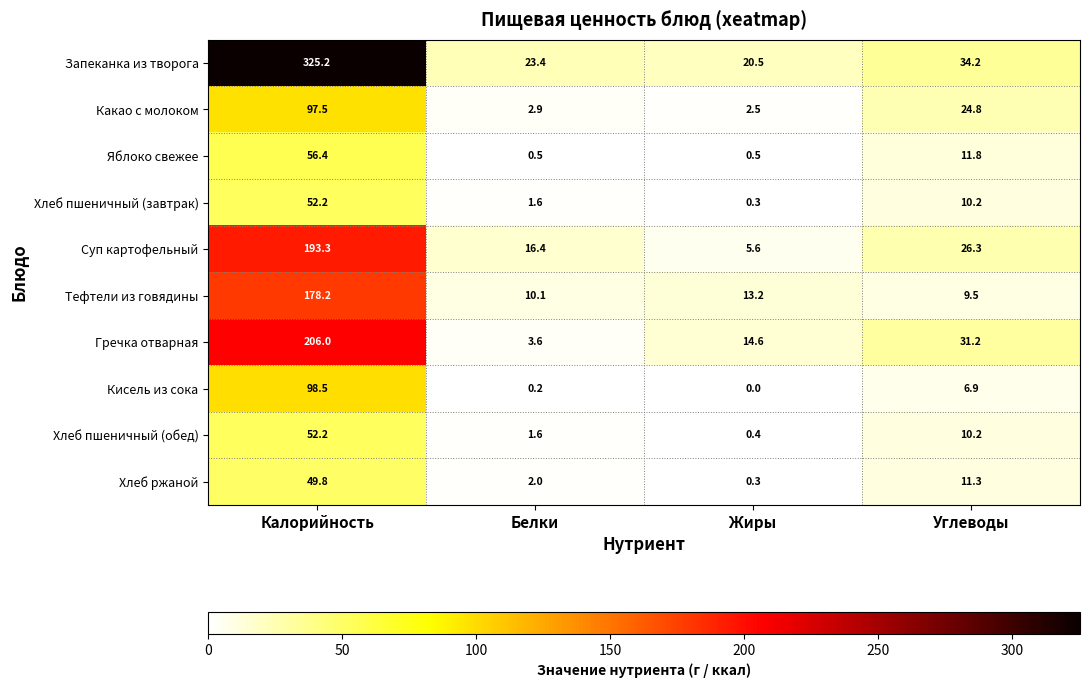

What is the lowest value of the Яблоко свежее series?

0.5